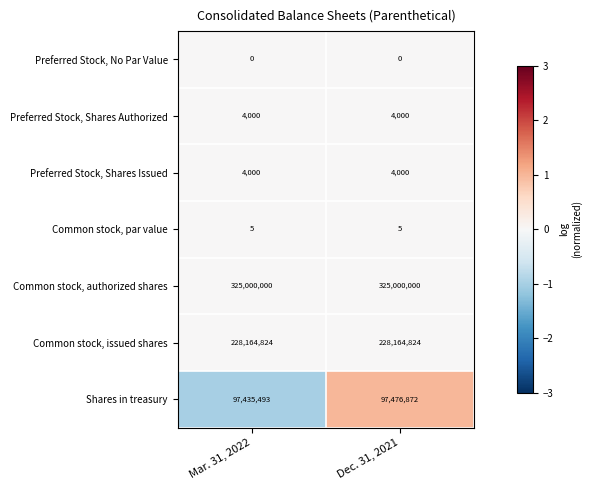

Which series has the largest range (max minus min)?

Shares in treasury